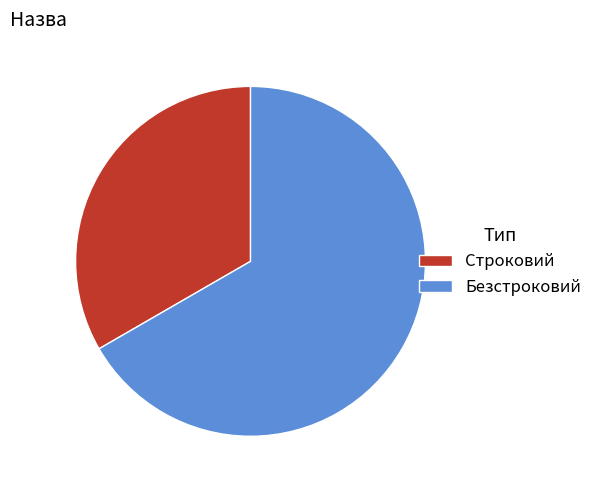

How many segments does this pie chart have?

2